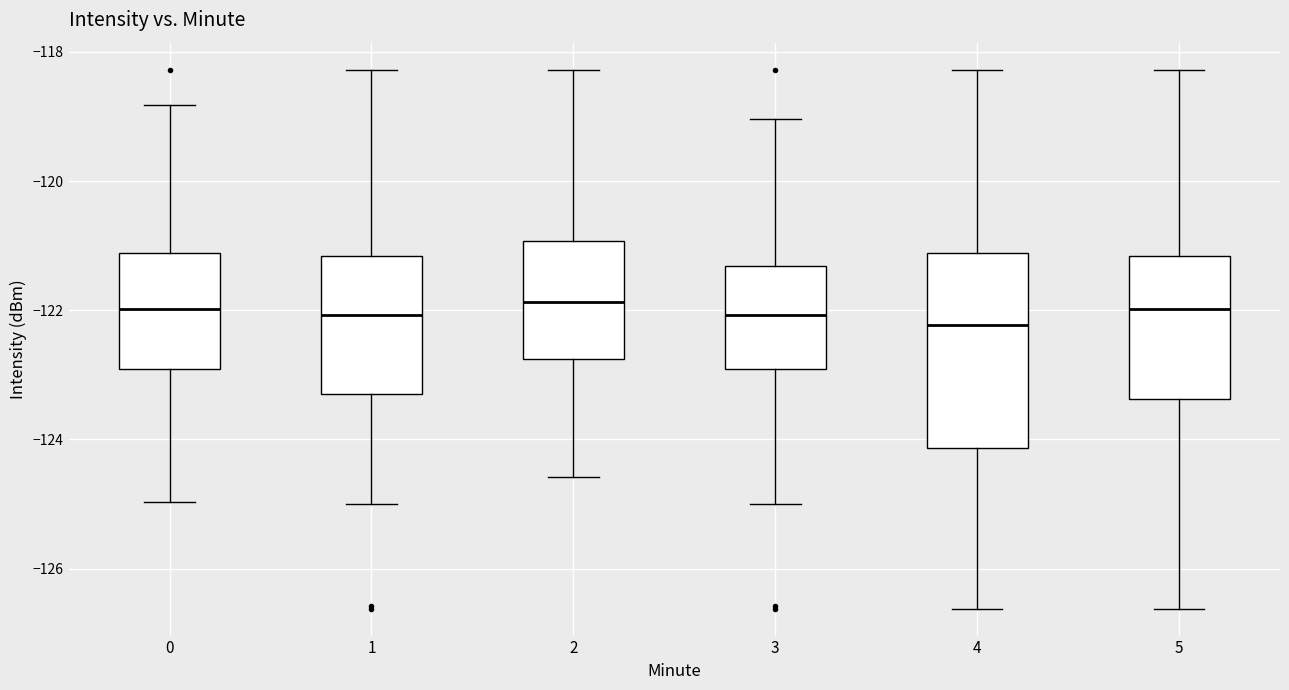

Where does the median line of the box at x = 1 sit on the y-axis? The values are not printed on the chart, so give them approximately, as read against the axis.

-122.0